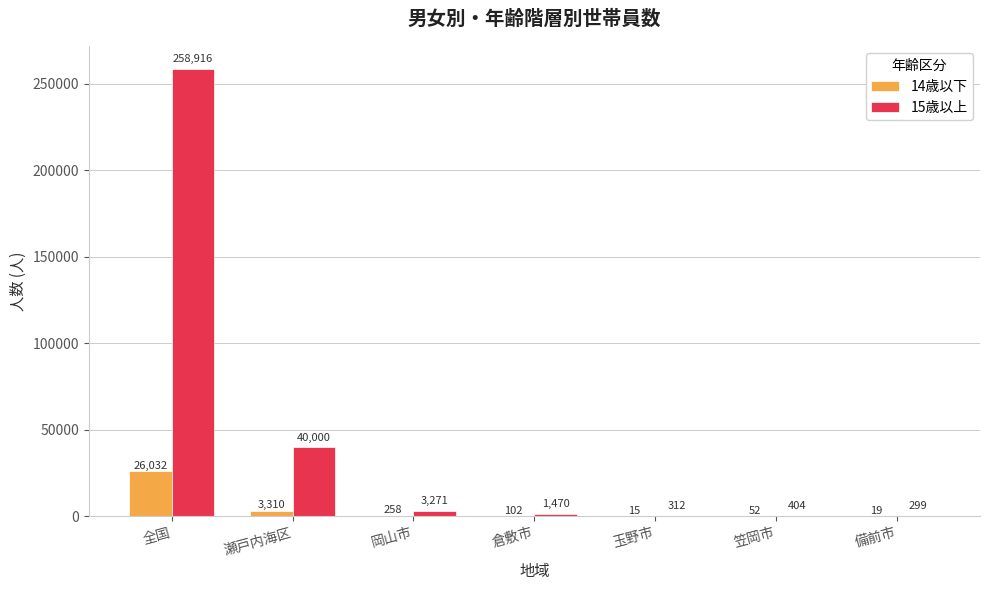

The 14歳以下 series shows 26032 at 全国. True or false?

True